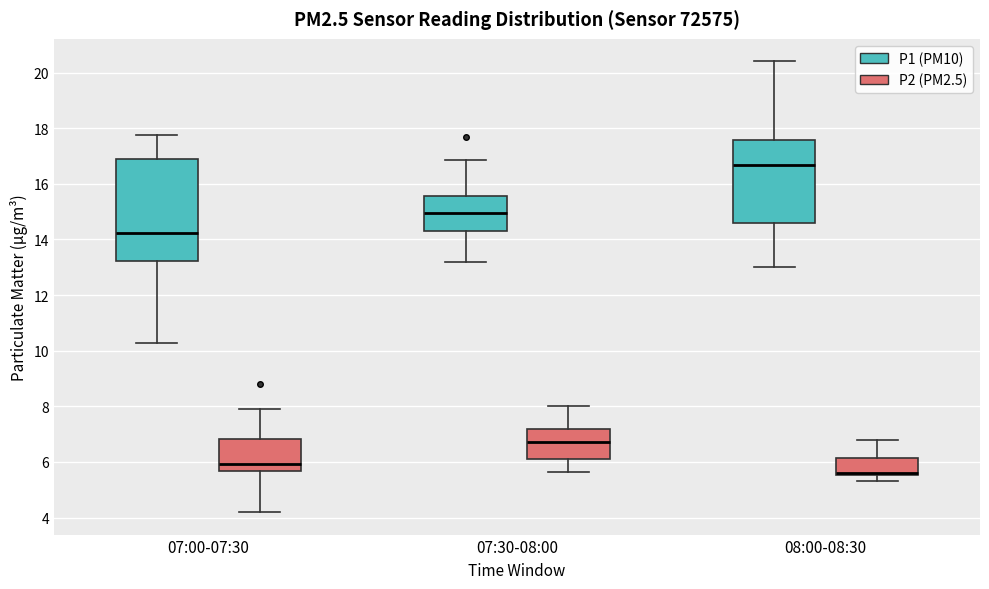

Reading left to right, read every box against the y-axis: the position of its median line, the range the box covers, and the ends of its whiskers. The values are not printed on the chart, so give them approximately, as read against the axis.

07:00-07:30 (P1 (PM10)): median 14.2, box 13.2 to 16.8, whiskers 10.2 to 17.8
07:00-07:30 (P2 (PM2.5)): median 6.0, box 5.6 to 6.8, whiskers 4.2 to 8.0
07:30-08:00 (P1 (PM10)): median 15.0, box 14.4 to 15.6, whiskers 13.2 to 16.8
07:30-08:00 (P2 (PM2.5)): median 6.8, box 6.2 to 7.2, whiskers 5.6 to 8.0
08:00-08:30 (P1 (PM10)): median 16.6, box 14.6 to 17.6, whiskers 13.0 to 20.4
08:00-08:30 (P2 (PM2.5)): median 5.6 (drawn on the box's lower edge), box 5.6 to 6.2, whiskers 5.4 to 6.8